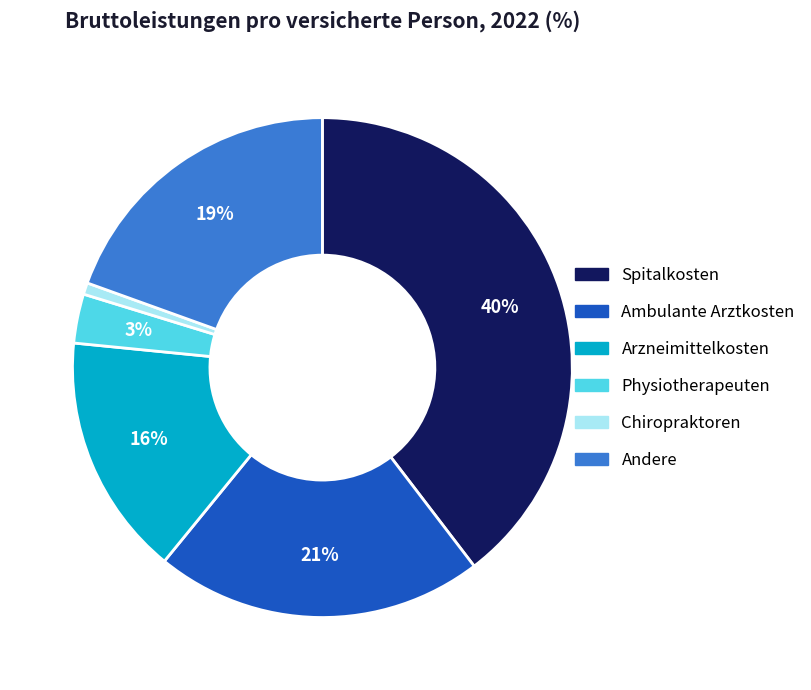

To the nearest percent, what percentage of the pie is Andere?

19%